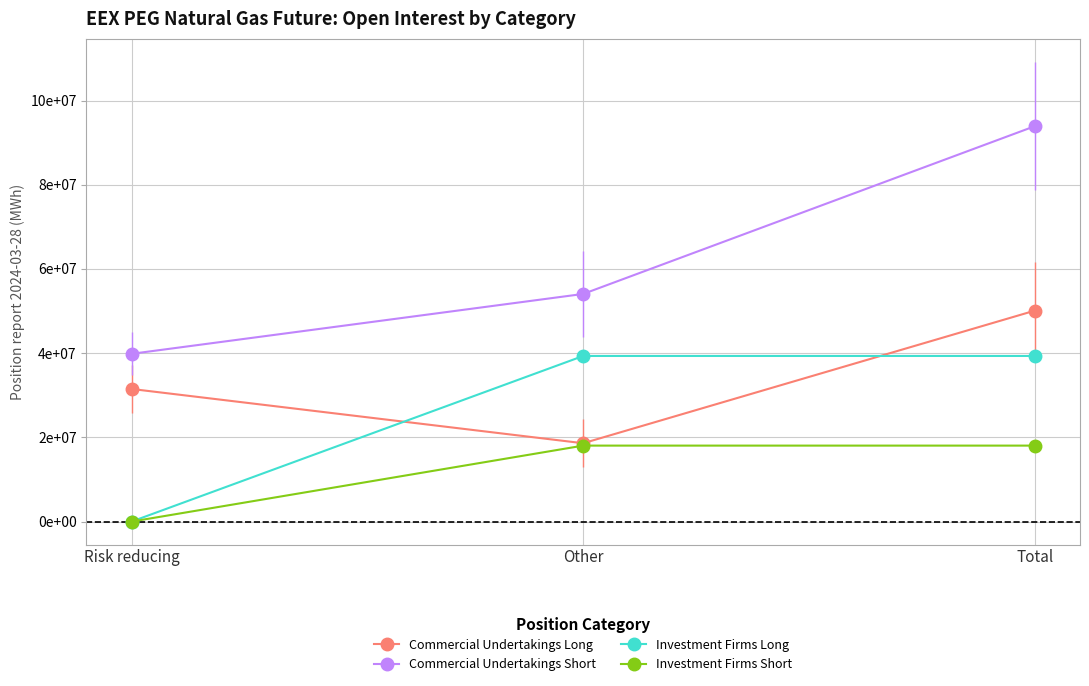

At which category is the sum across all series the highest?

Total